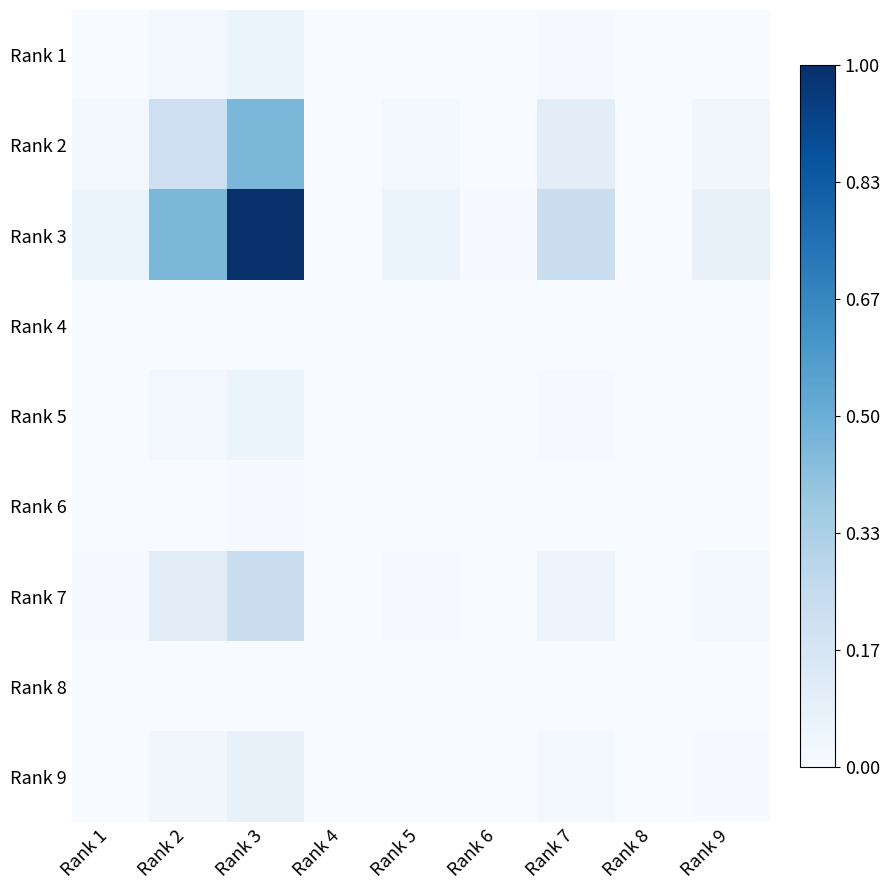

What is the total value across all series at Rank 7?

0.4